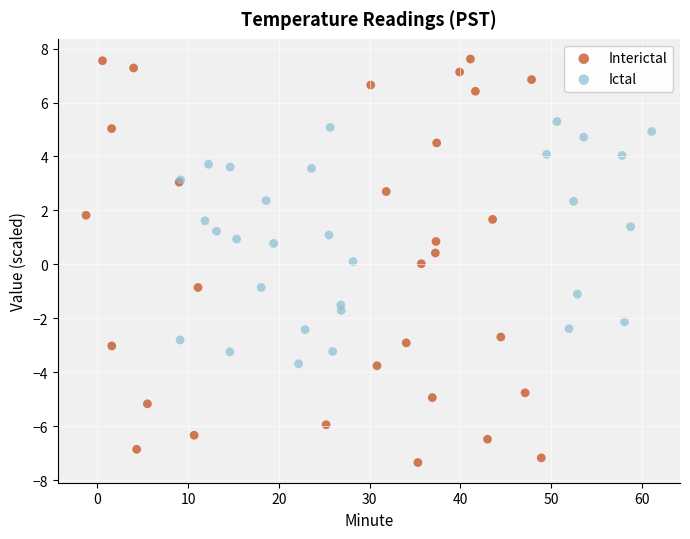

Which series reaches the minimum Y coordinate?

Interictal